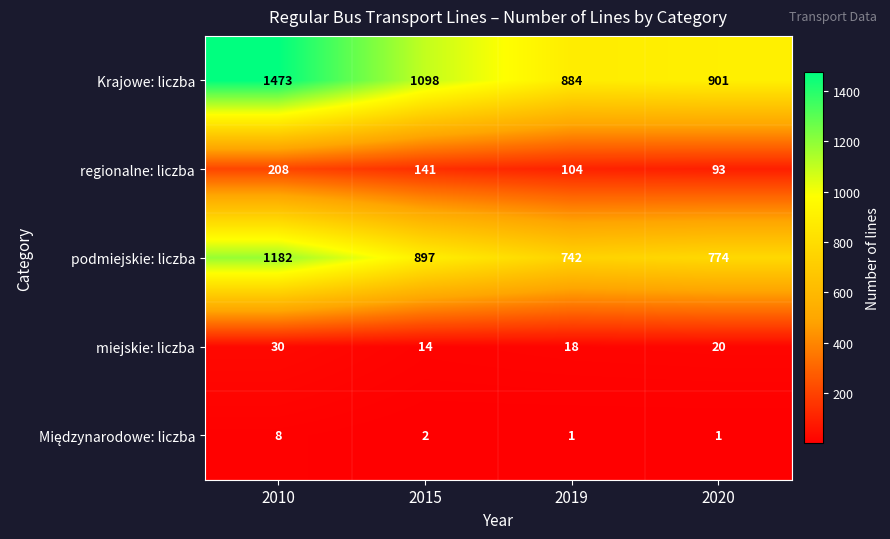

How many data points does each series have?

4